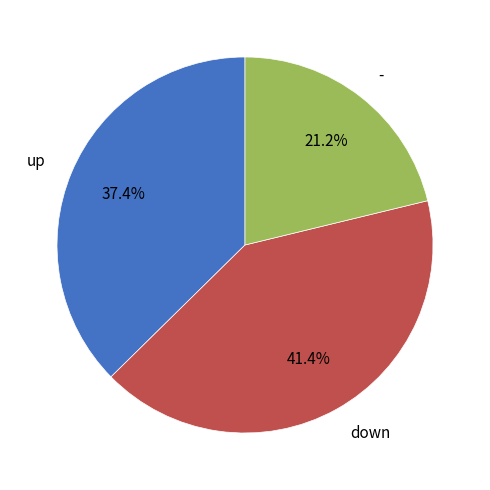

To the nearest percent, what is the difference between the - and up slice percentages?

16%